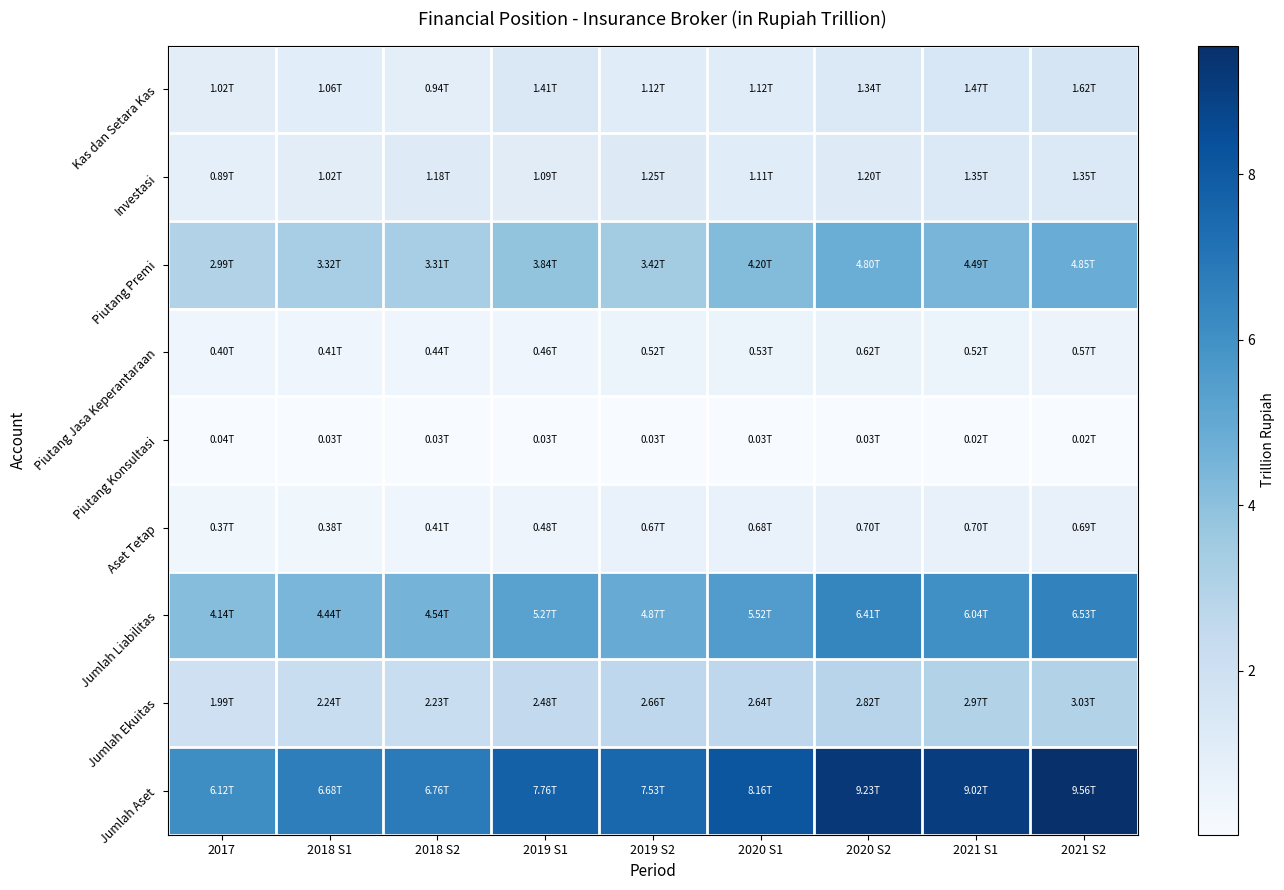

Reading left to right, list all the values displayed in this chart.

Kas dan Setara Kas: 2017=1.0	2018 S1=1.1	2018 S2=0.9	2019 S1=1.4	2019 S2=1.1	2020 S1=1.1	2020 S2=1.3	2021 S1=1.5	2021 S2=1.6
Investasi: 2017=0.9	2018 S1=1.0	2018 S2=1.2	2019 S1=1.1	2019 S2=1.3	2020 S1=1.1	2020 S2=1.2	2021 S1=1.4	2021 S2=1.4
Piutang Premi: 2017=3.0	2018 S1=3.3	2018 S2=3.3	2019 S1=3.8	2019 S2=3.4	2020 S1=4.2	2020 S2=4.8	2021 S1=4.5	2021 S2=4.9
Piutang Jasa Keperantaraan: 2017=0.4	2018 S1=0.4	2018 S2=0.4	2019 S1=0.5	2019 S2=0.5	2020 S1=0.5	2020 S2=0.6	2021 S1=0.5	2021 S2=0.6
Piutang Konsultasi: 2017=0.0	2018 S1=0.0	2018 S2=0.0	2019 S1=0.0	2019 S2=0.0	2020 S1=0.0	2020 S2=0.0	2021 S1=0.0	2021 S2=0.0
Aset Tetap: 2017=0.4	2018 S1=0.4	2018 S2=0.4	2019 S1=0.5	2019 S2=0.7	2020 S1=0.7	2020 S2=0.7	2021 S1=0.7	2021 S2=0.7
Jumlah Liabilitas: 2017=4.1	2018 S1=4.4	2018 S2=4.5	2019 S1=5.3	2019 S2=4.9	2020 S1=5.5	2020 S2=6.4	2021 S1=6.0	2021 S2=6.5
Jumlah Ekuitas: 2017=2.0	2018 S1=2.2	2018 S2=2.2	2019 S1=2.5	2019 S2=2.7	2020 S1=2.6	2020 S2=2.8	2021 S1=3.0	2021 S2=3.0
Jumlah Aset: 2017=6.1	2018 S1=6.7	2018 S2=6.8	2019 S1=7.8	2019 S2=7.5	2020 S1=8.2	2020 S2=9.2	2021 S1=9.0	2021 S2=9.6